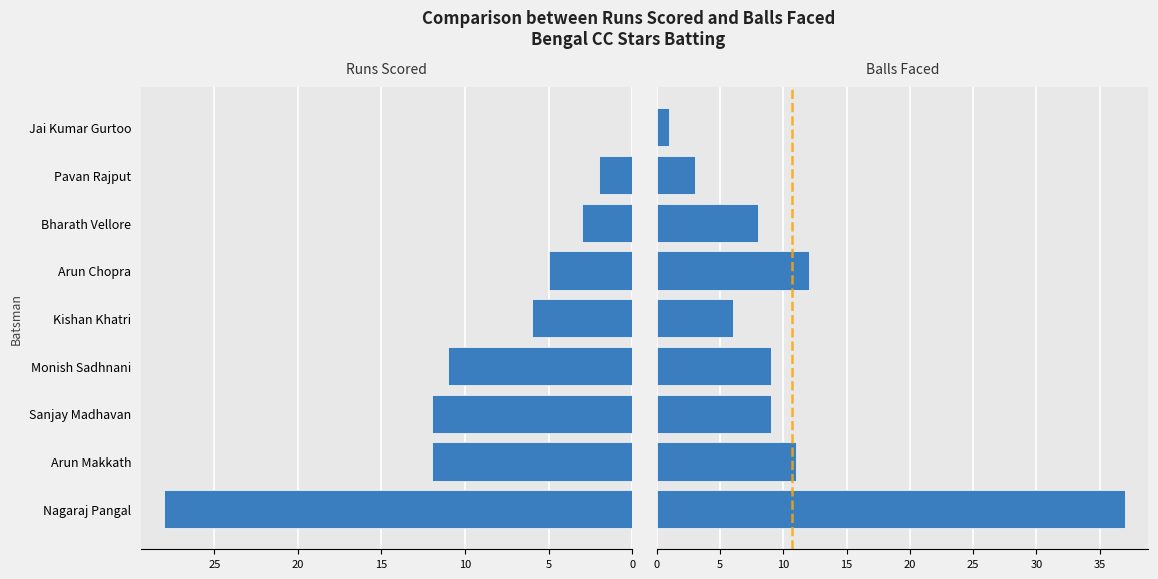

Is it true that Runs Scored equals 7 at Monish Sadhnani?

False